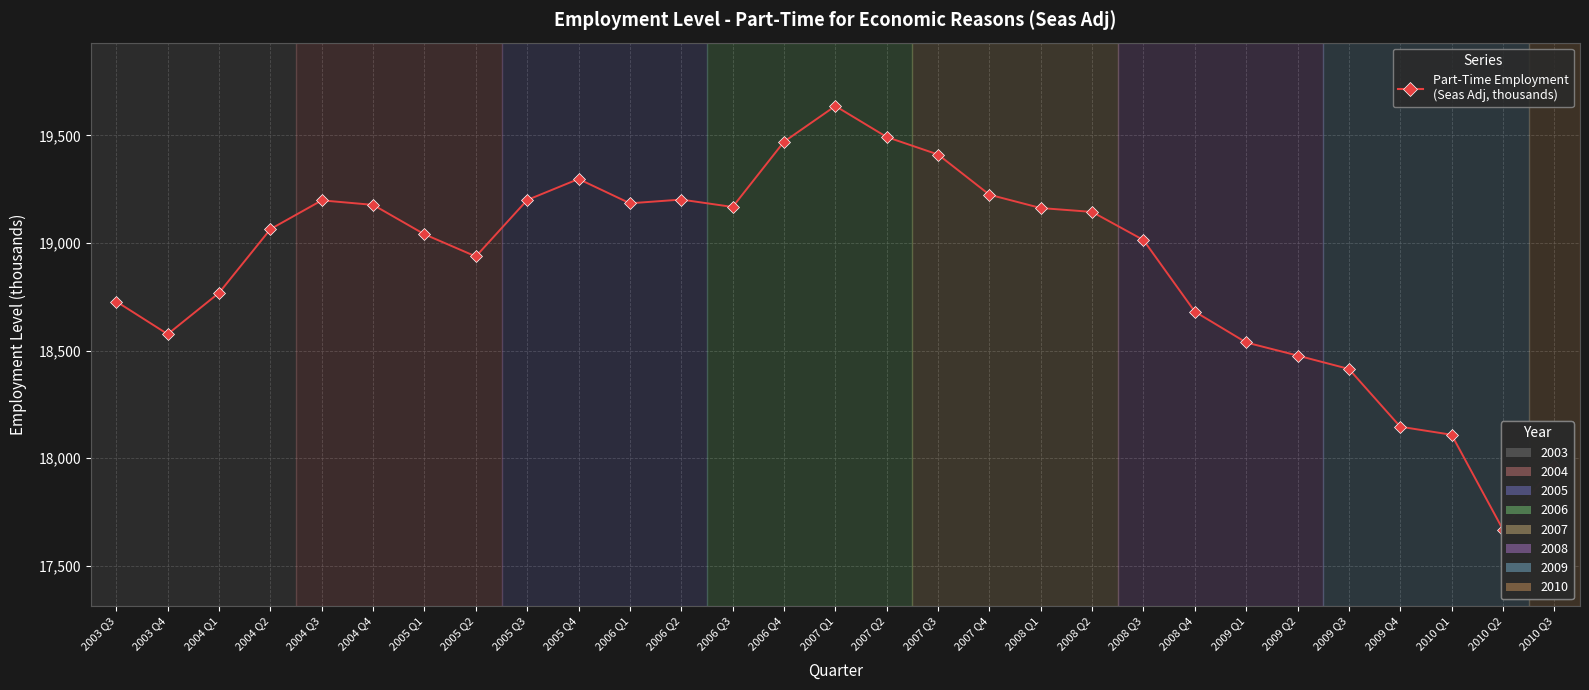

What is the approximate value at 2008 Q1?

19162.3